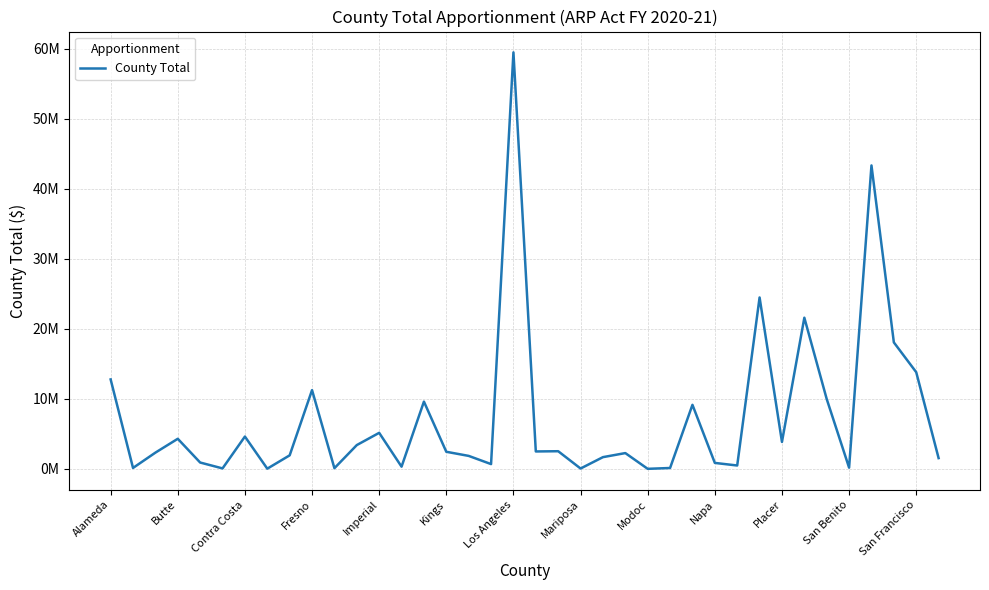

True or false: there are more than 1 points higher than both neighbors.

True